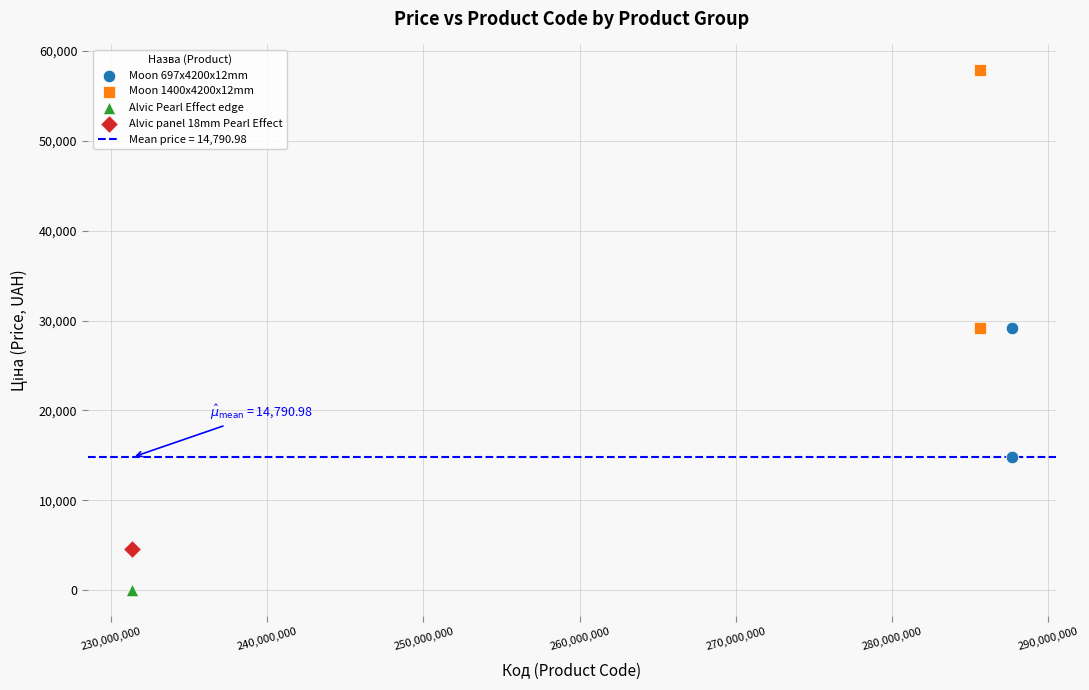

Which series contains the highest Y value?

Moon 1400x4200x12mm